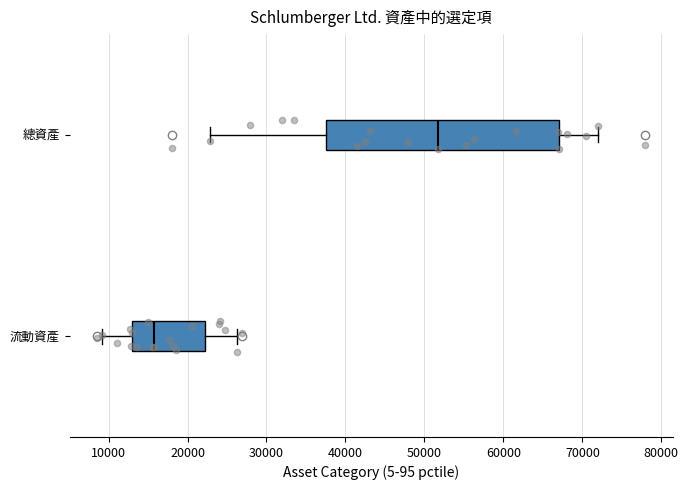

Where does the median line of the box for 流動資產 sit on the x-axis? The values are not printed on the chart, so give them approximately, as read against the axis.

16000